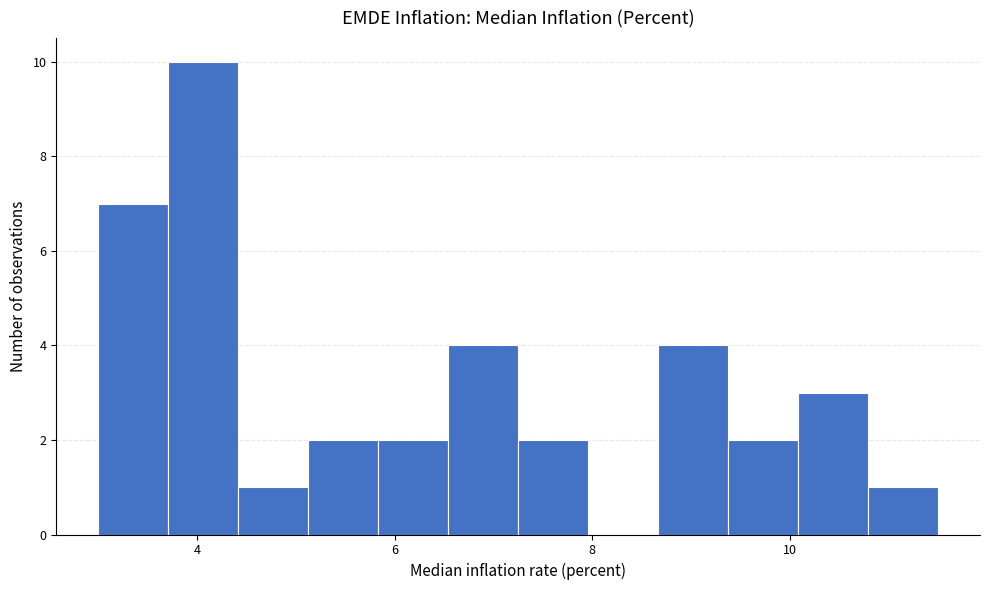

Around what value on the x-axis is the tallest bar? Give the approximate position of its centre, as read against the axis.

4.0